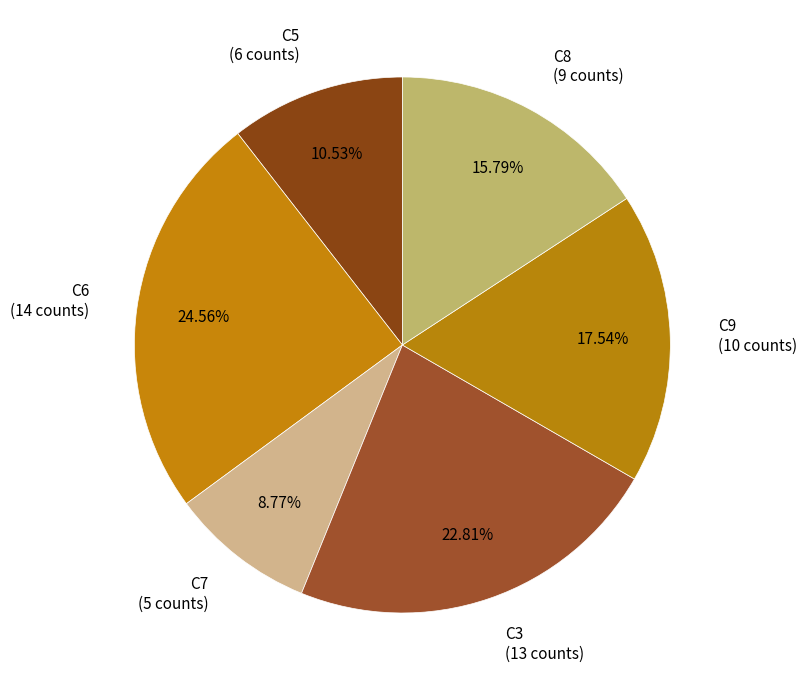

Is C7 the majority of the pie?

No